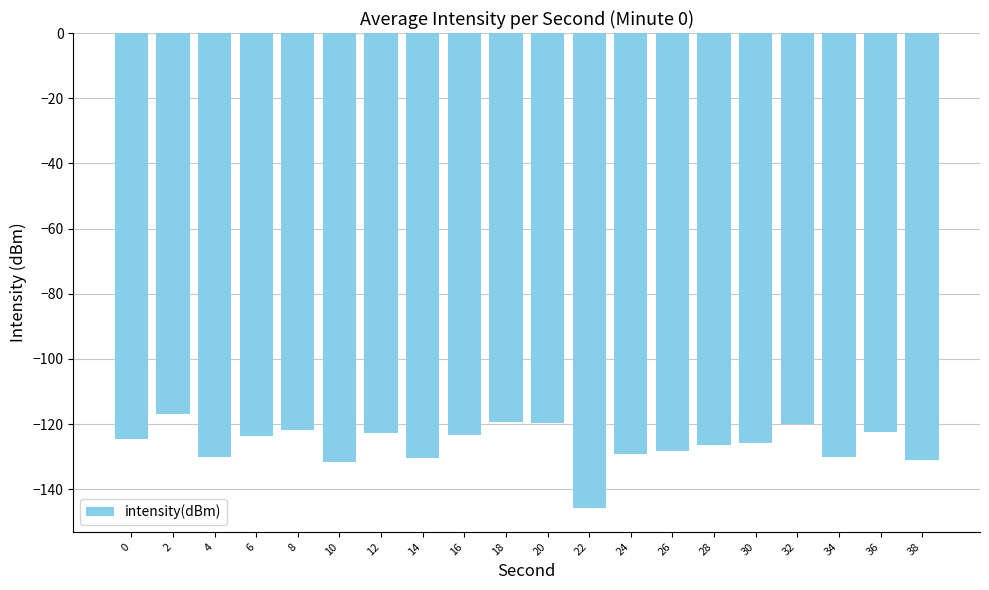

True or false: the data shows -119.5 at 18.

True